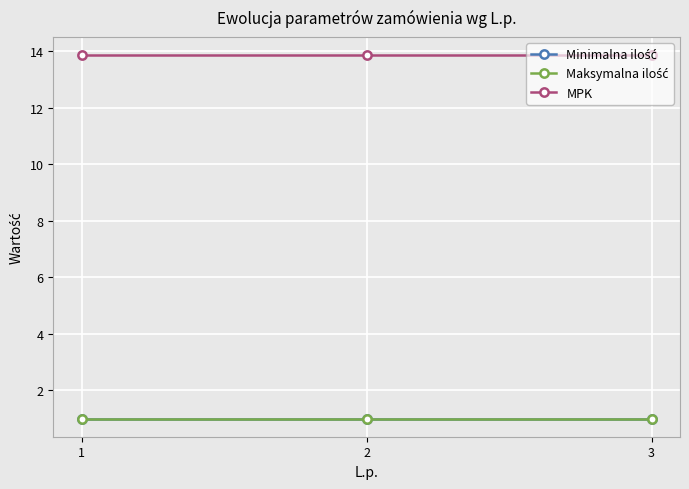

What is the sum of all Maksymalna ilość values?

3.0